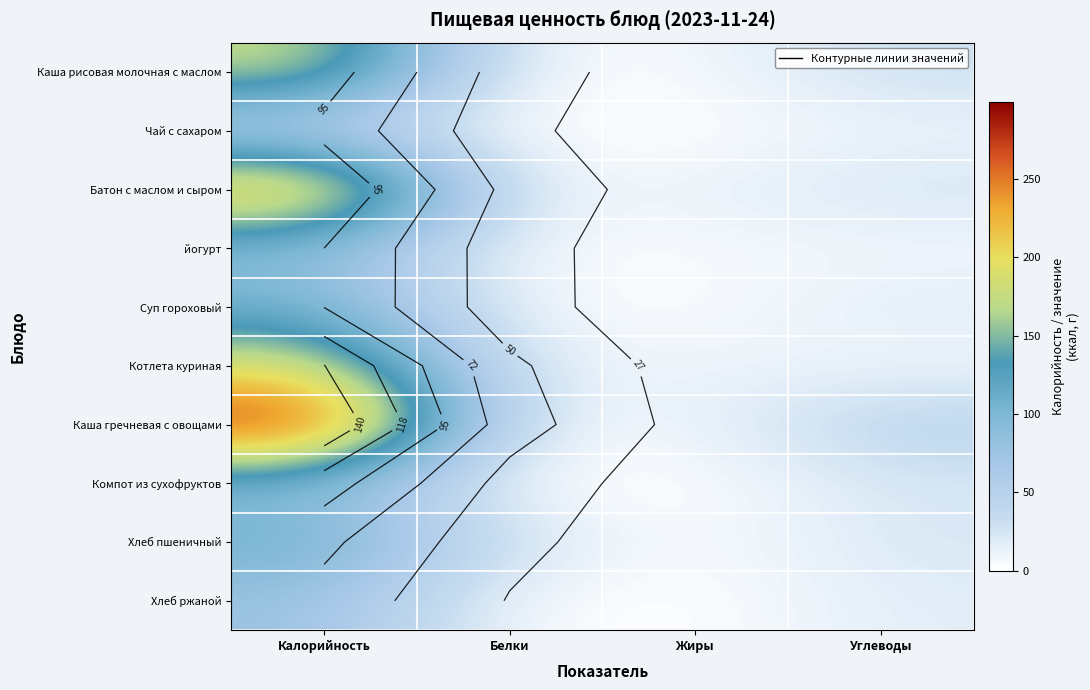

How many values in the Компот из сухофруктов series are below 23?

2